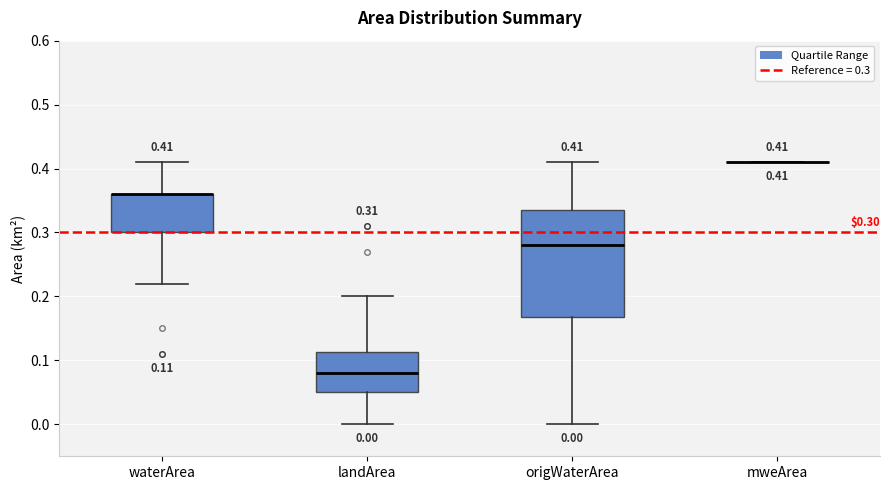

Which box is the tallest, from its lower edge to its upper edge?

origWaterArea